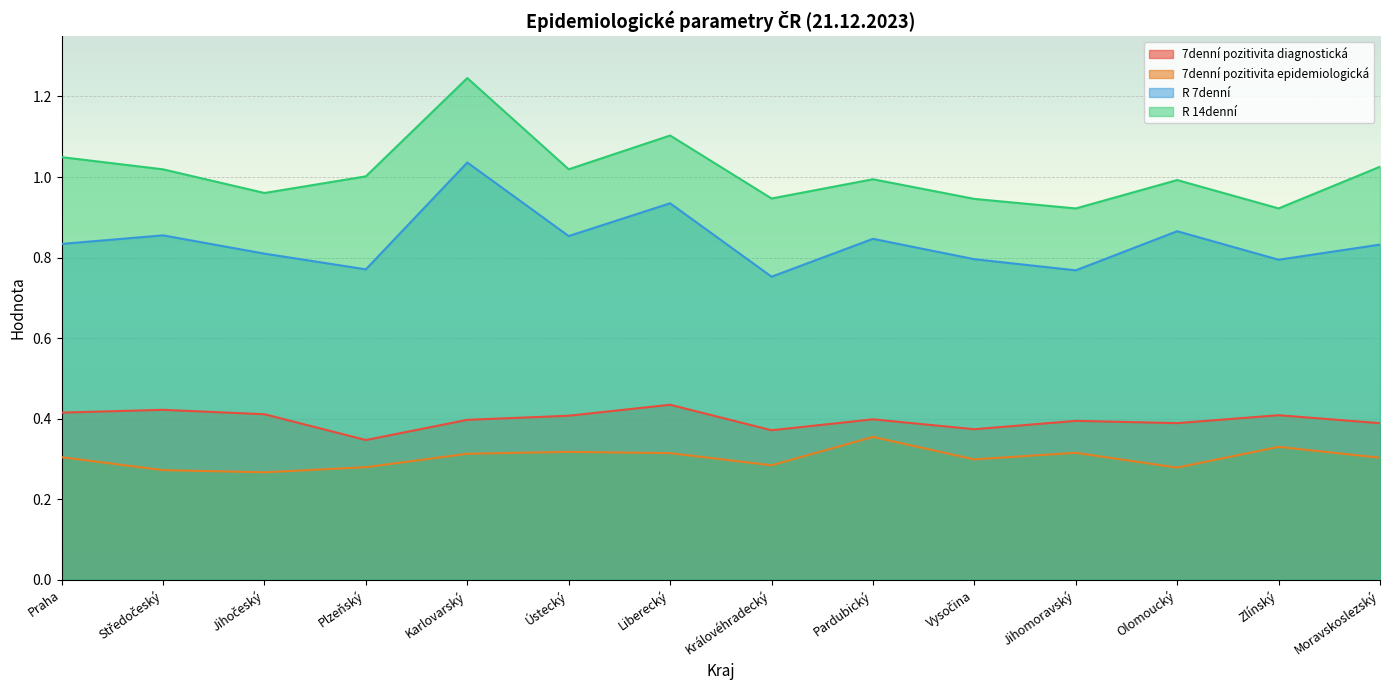

How many lines are shown in the chart?

4